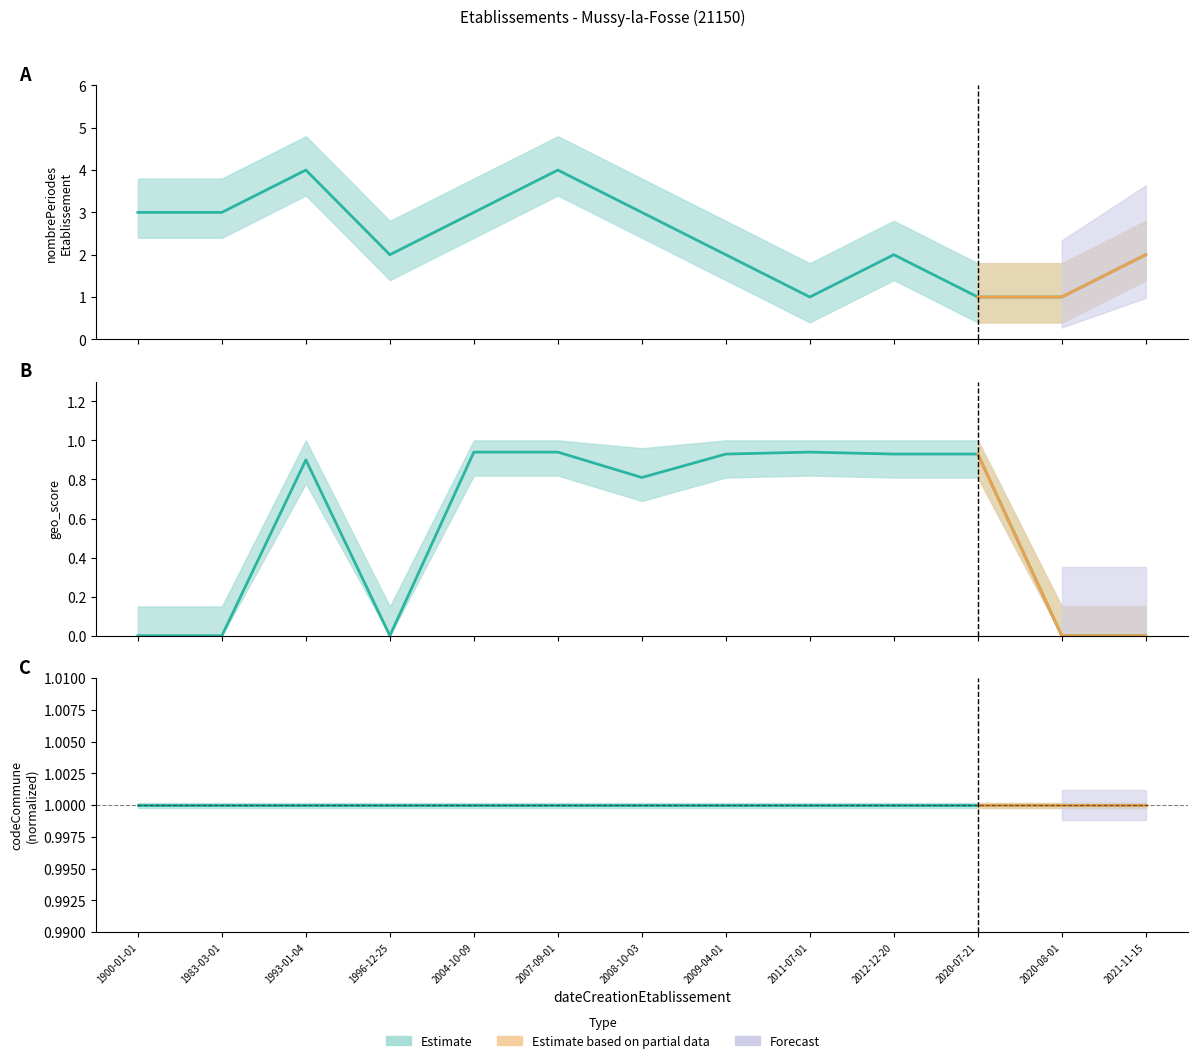

Read the nombrePeriodesEtablissement value at 1900-01-01.

3.0